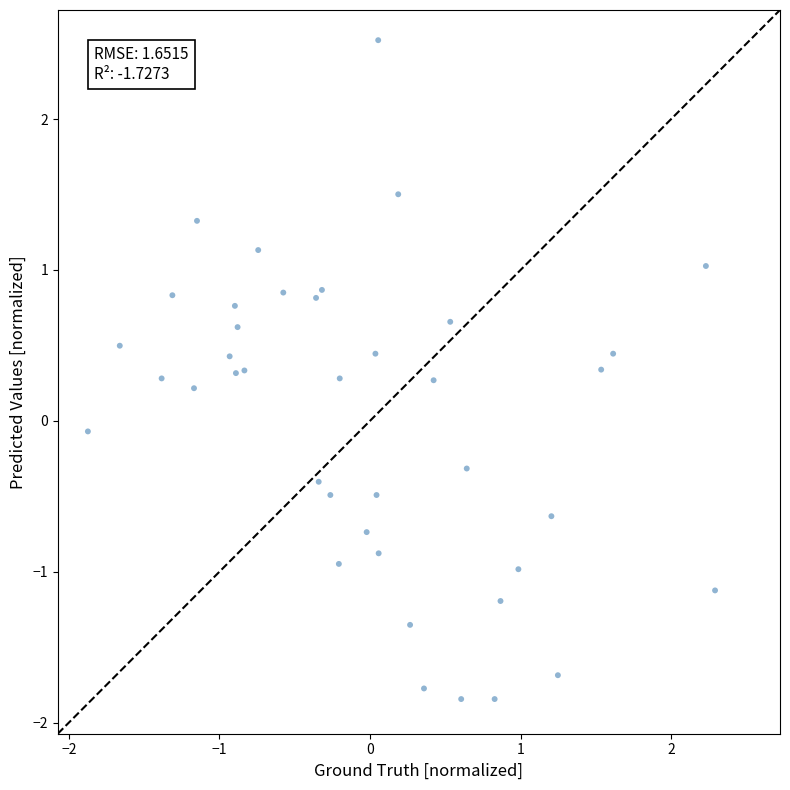

What is the range of Y values (max minus min)?

4.4